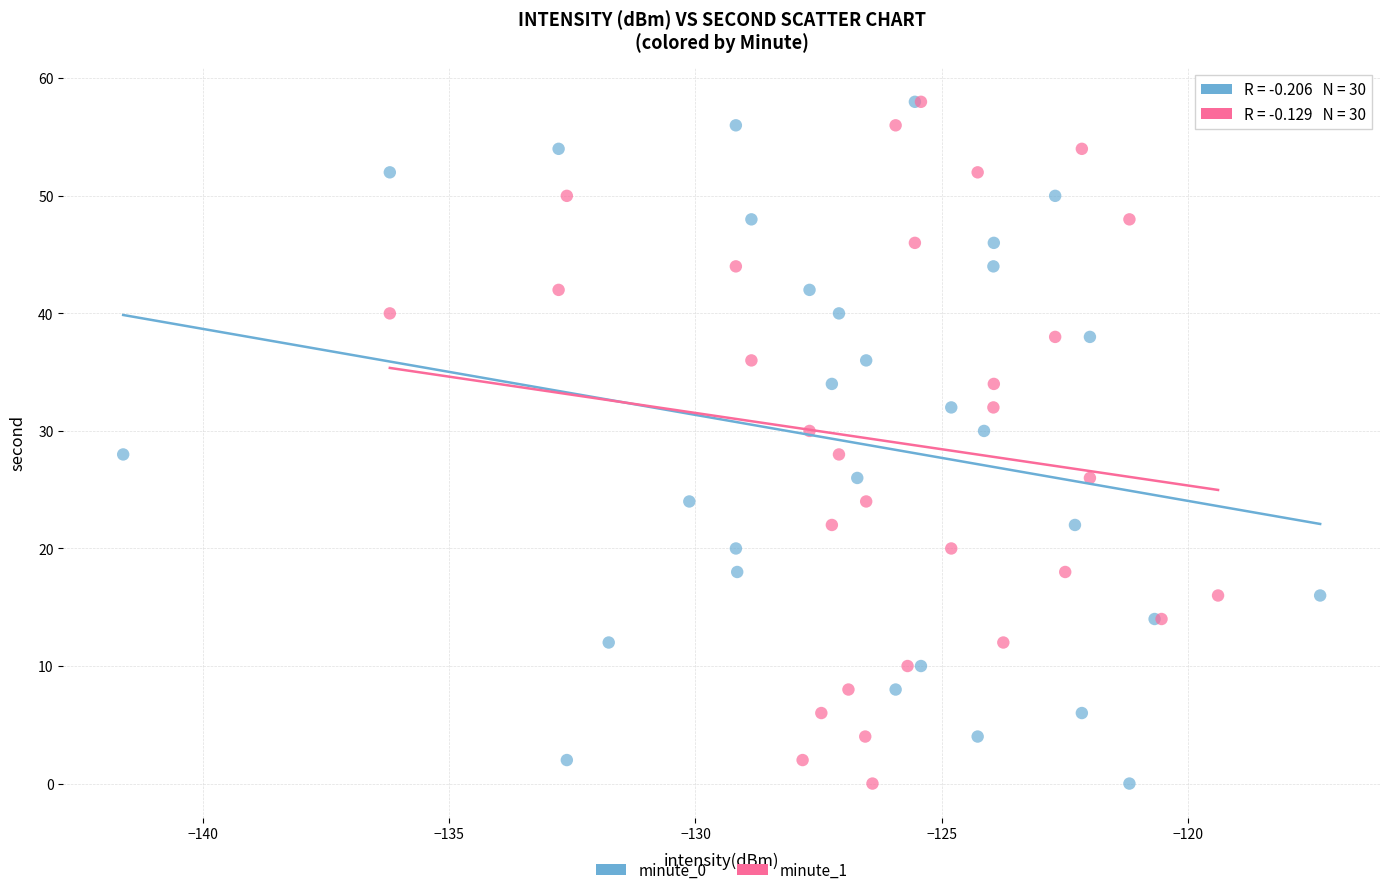

What are all the series names shown in the legend?

minute_0, minute_1